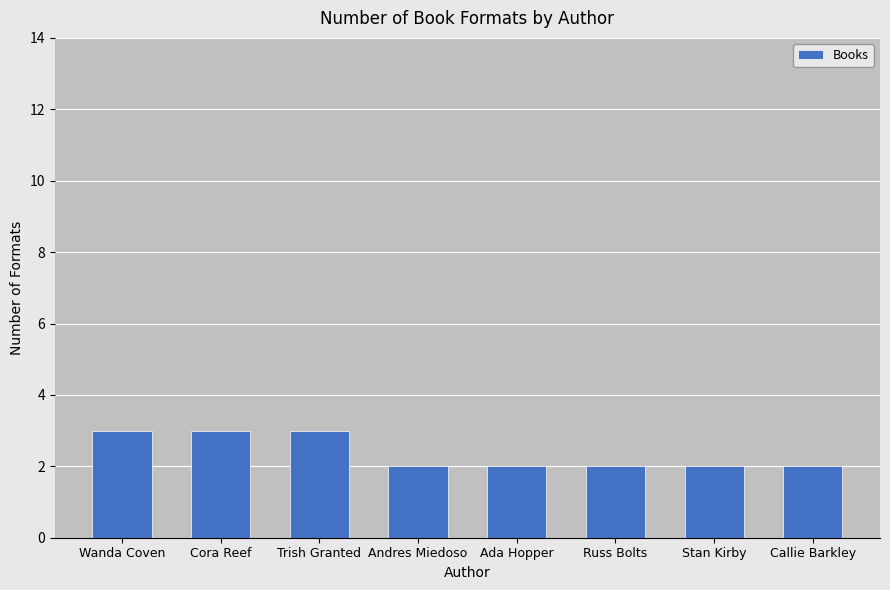

Reading right to left, what are all the values shown in this chart?

2	2	2	2	2	3	3	3